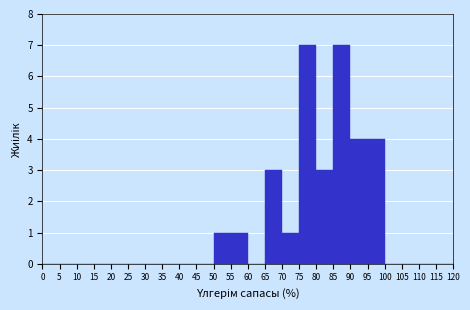

What is the height of the bar covering 55 to 60 on the x-axis? The values are not printed on the chart, so give them approximately, as read against the axis.

1